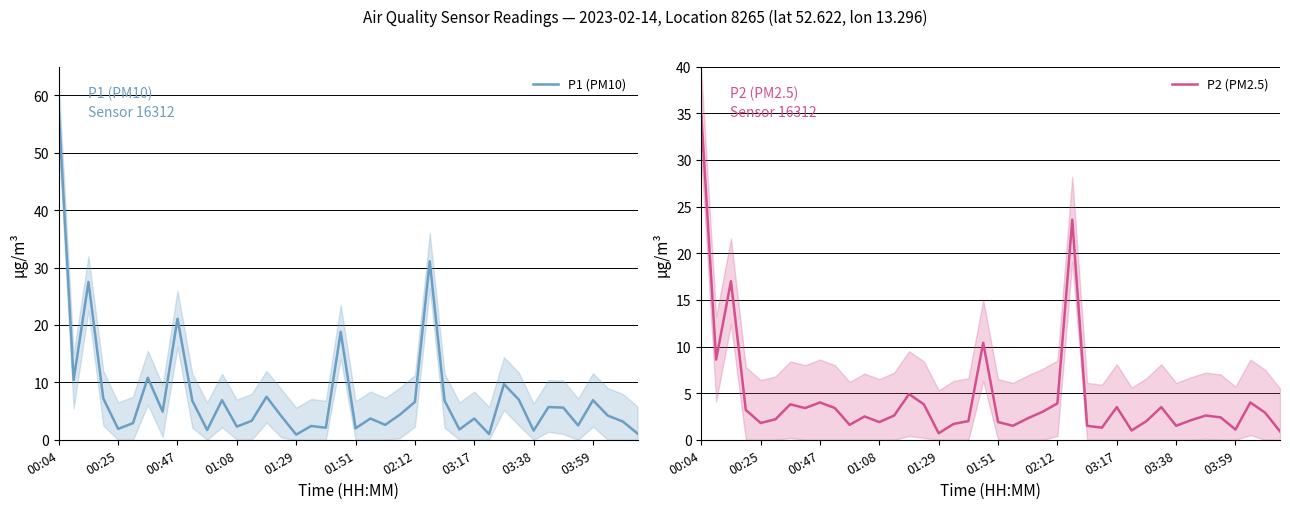

At which category is the sum across all series the highest?

00:04